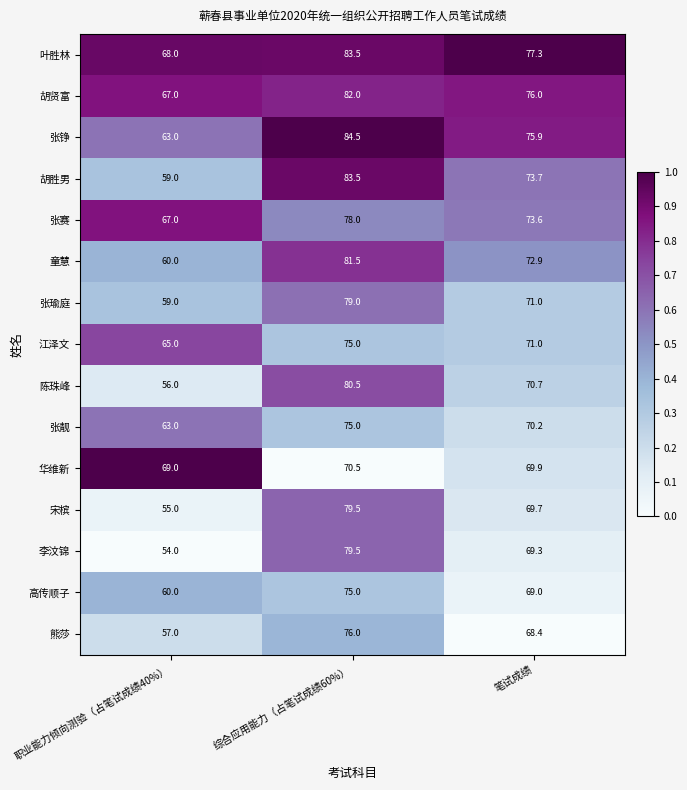

At how many categories does at least one series exceed 58?

3